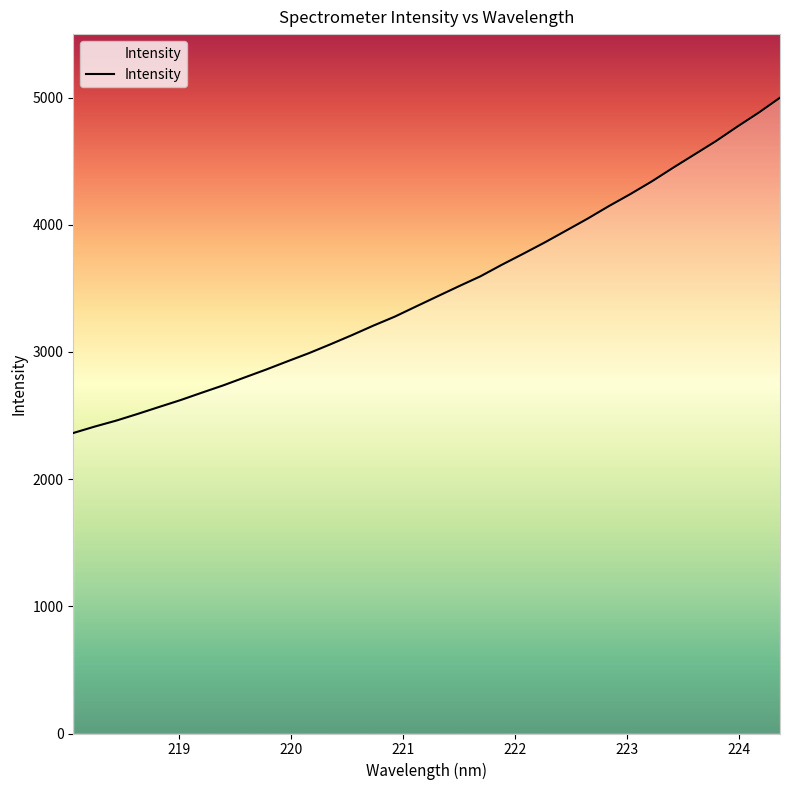

What is the maximum value shown in the chart?

4999.3